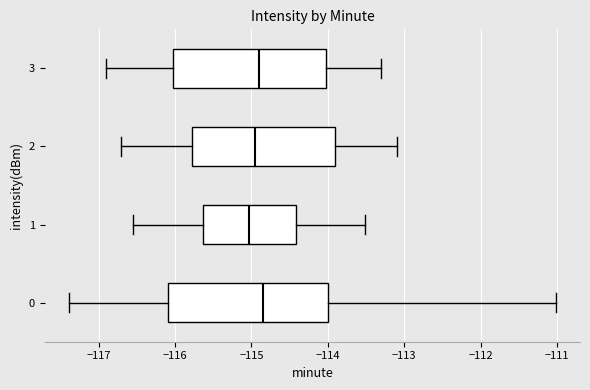

Reading bottom to top, read every box against the x-axis: the position of its median line, the range the box covers, and the ends of its whiskers. The values are not printed on the chart, so give them approximately, as read against the axis.

0: median -114.8, box -116.1 to -114.0, whiskers -117.4 to -111.0
1: median -115.0, box -115.6 to -114.4, whiskers -116.6 to -113.5
2: median -114.9, box -115.8 to -113.9, whiskers -116.7 to -113.1
3: median -114.9, box -116.0 to -114.0, whiskers -116.9 to -113.3